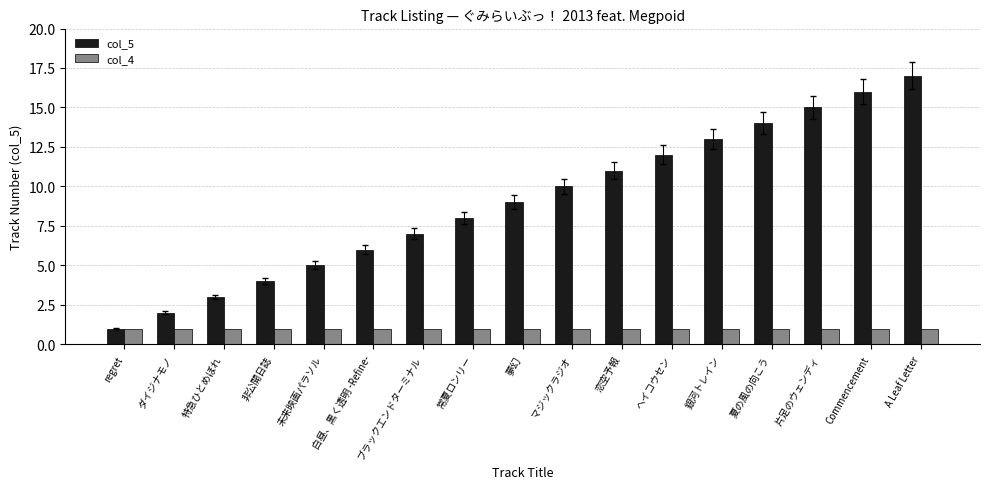

Count the number of categories in the chart.

17